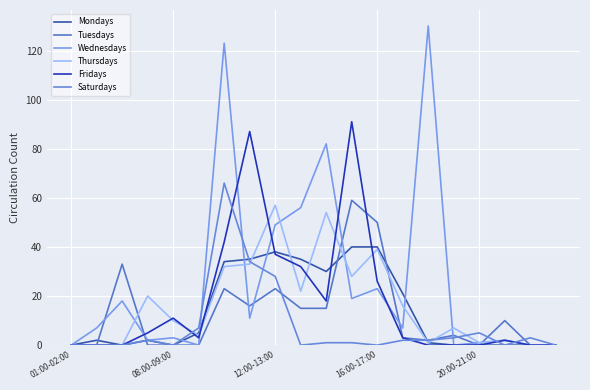

Which series has the largest range (max minus min)?

Wednesdays